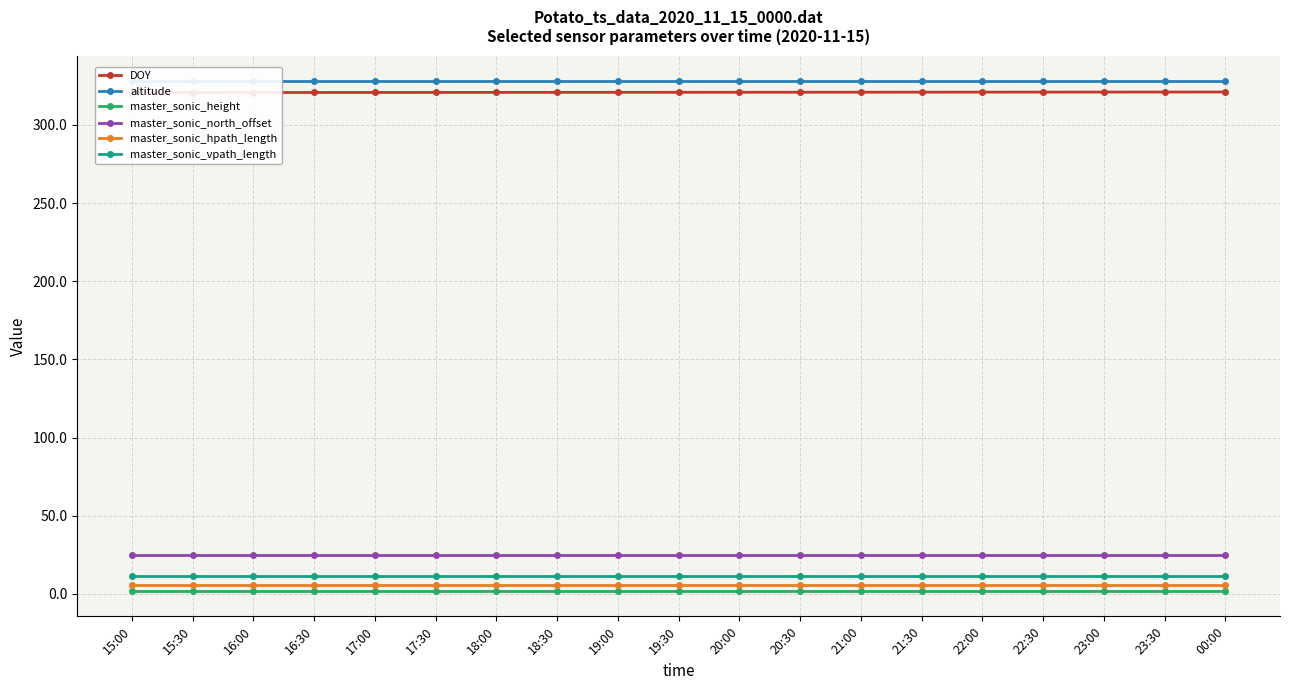

What is the total value across all series at 21:00?

693.2